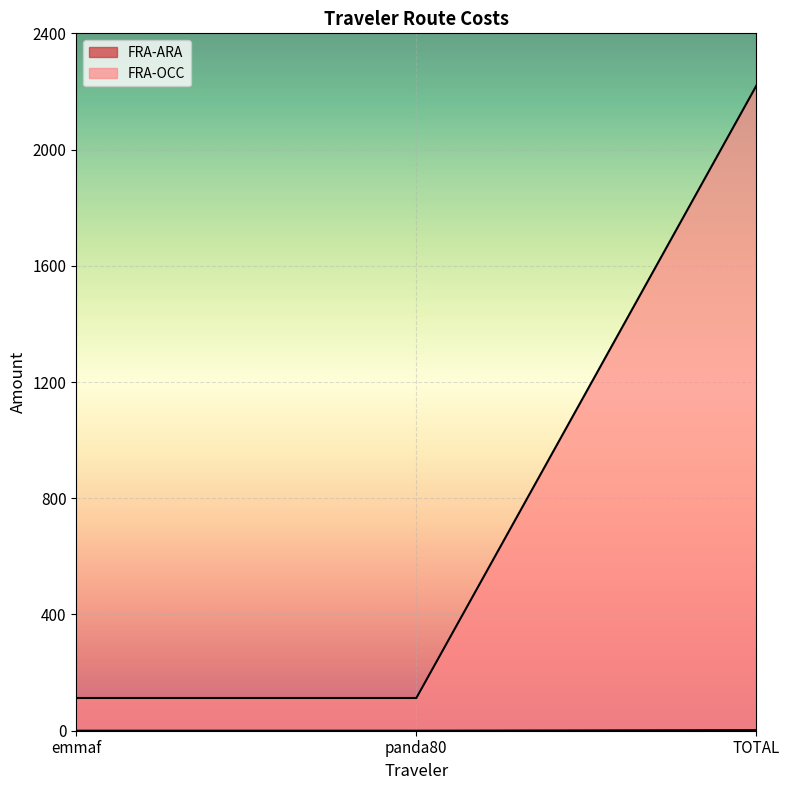

Which series has the largest range (max minus min)?

FRA-OCC